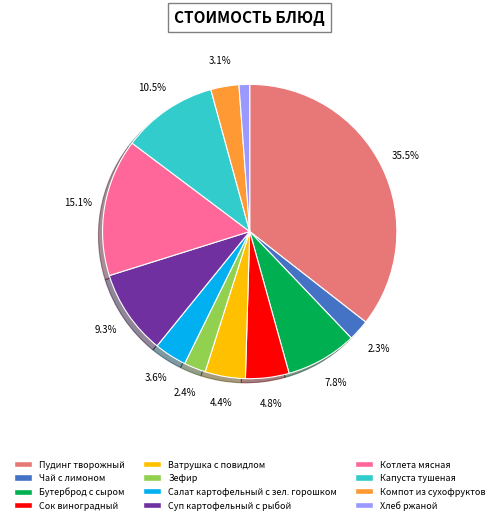

How many segments does this pie chart have?

12